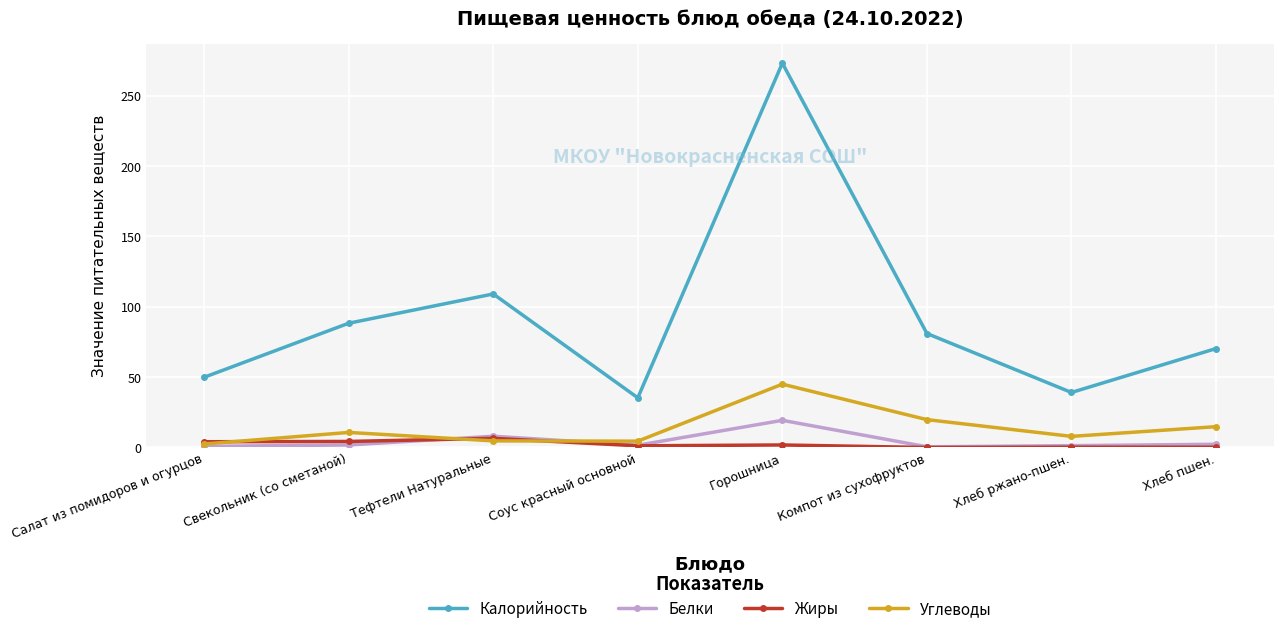

Between which two adjacent categories do Углеводы and Жиры first intersect?

Салат из помидоров и огурцов and Свекольник (со сметаной)